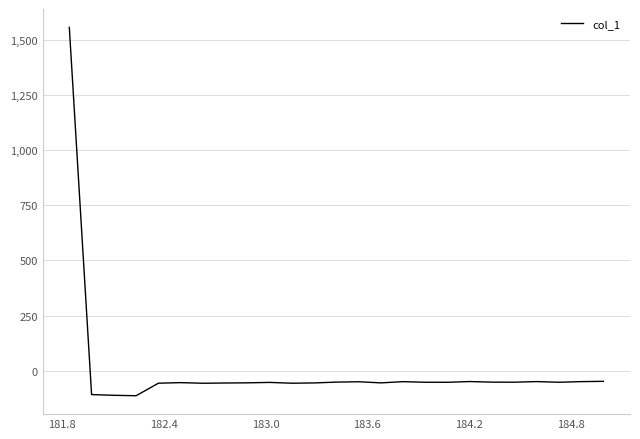

What is the greatest value displayed?

1557.7